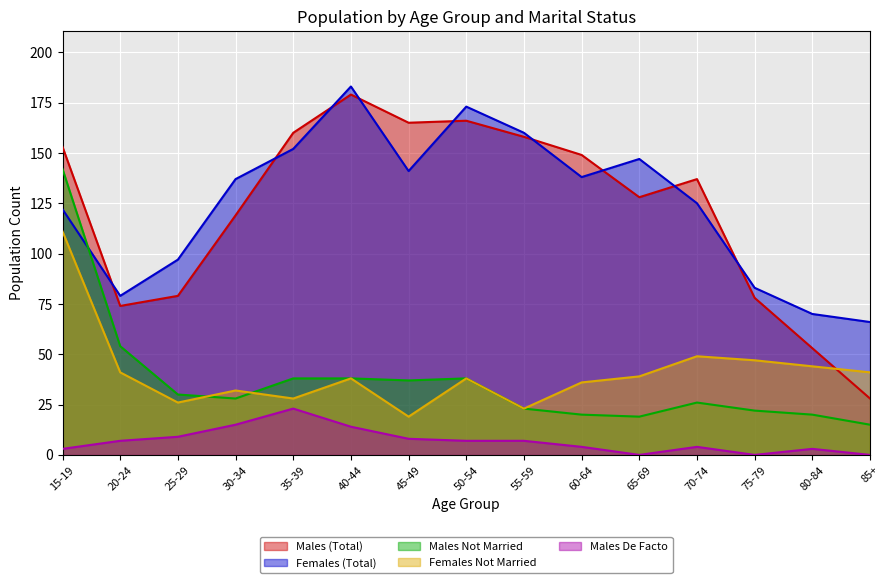

How many data points in Females (Total) are above 137?

7